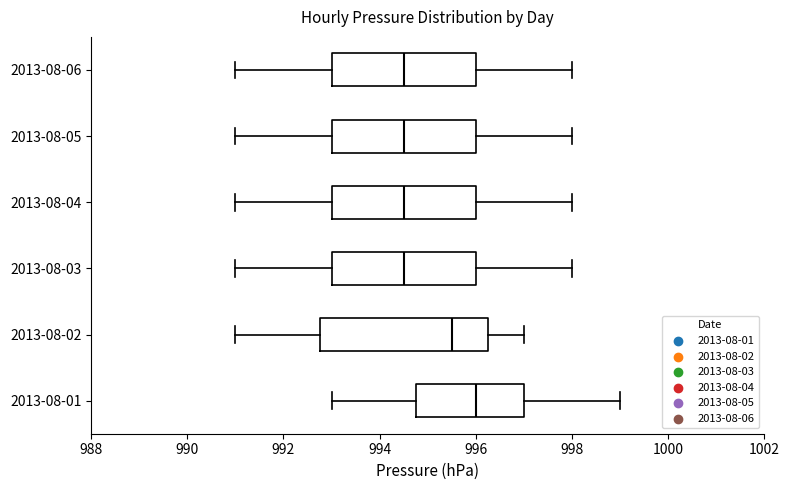

Reading bottom to top, transcribe this box plot: for each box, give where its median line is, the range the box spans, and where its two whiskers end, as read against the x-axis. The values are not printed on the chart, so give them approximately, as read against the axis.

2013-08-01: median 996.0, box 994.8 to 997.0, whiskers 993.0 to 999.0
2013-08-02: median 995.6, box 992.8 to 996.2, whiskers 991.0 to 997.0
2013-08-03: median 994.6, box 993.0 to 996.0, whiskers 991.0 to 998.0
2013-08-04: median 994.6, box 993.0 to 996.0, whiskers 991.0 to 998.0
2013-08-05: median 994.6, box 993.0 to 996.0, whiskers 991.0 to 998.0
2013-08-06: median 994.6, box 993.0 to 996.0, whiskers 991.0 to 998.0